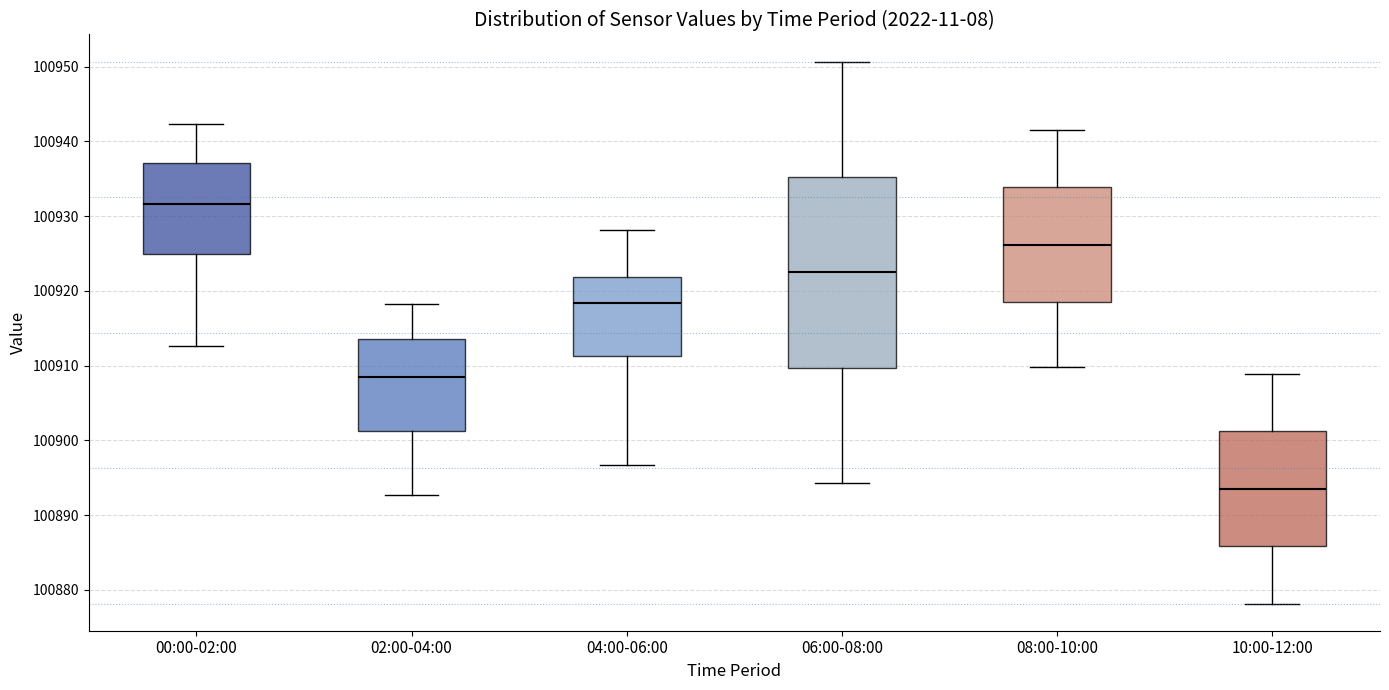

Reading left to right, transcribe this box plot: for each box, give where its median line is, the range the box spans, and where its two whiskers end, as read against the y-axis. The values are not printed on the chart, so give them approximately, as read against the axis.

00:00-02:00: median 100932, box 100925 to 100937, whiskers 100913 to 100942
02:00-04:00: median 100908, box 100901 to 100914, whiskers 100893 to 100918
04:00-06:00: median 100918, box 100911 to 100922, whiskers 100897 to 100928
06:00-08:00: median 100922, box 100910 to 100935, whiskers 100894 to 100951
08:00-10:00: median 100926, box 100918 to 100934, whiskers 100910 to 100942
10:00-12:00: median 100894, box 100886 to 100901, whiskers 100878 to 100909